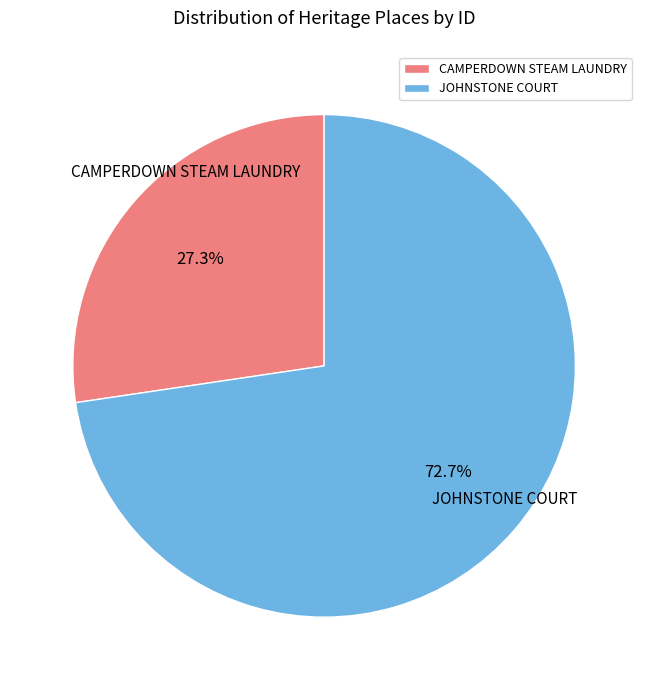

Rank the categories by value from lowest to highest.

CAMPERDOWN STEAM LAUNDRY, JOHNSTONE COURT